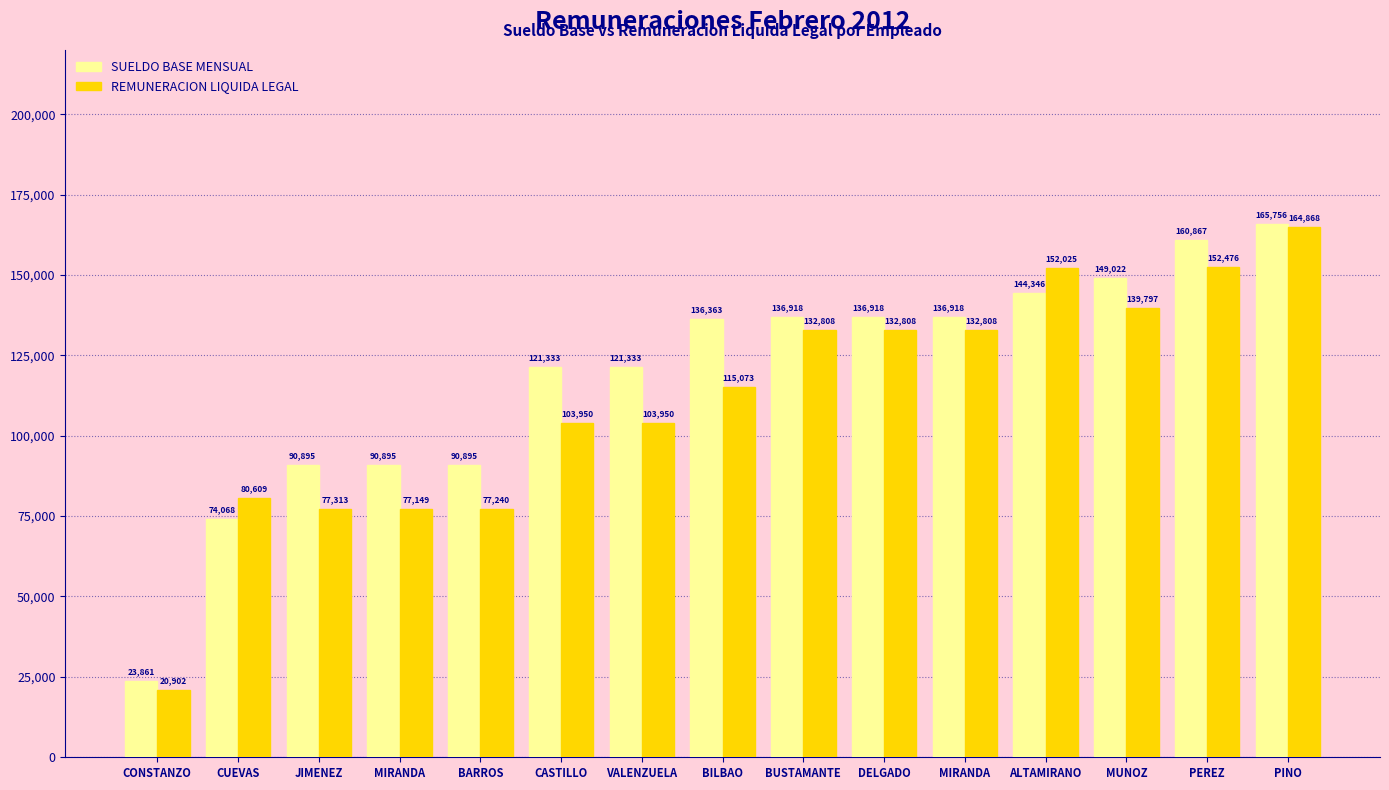

Which category has the highest value in the SUELDO BASE MENSUAL series?

PINO